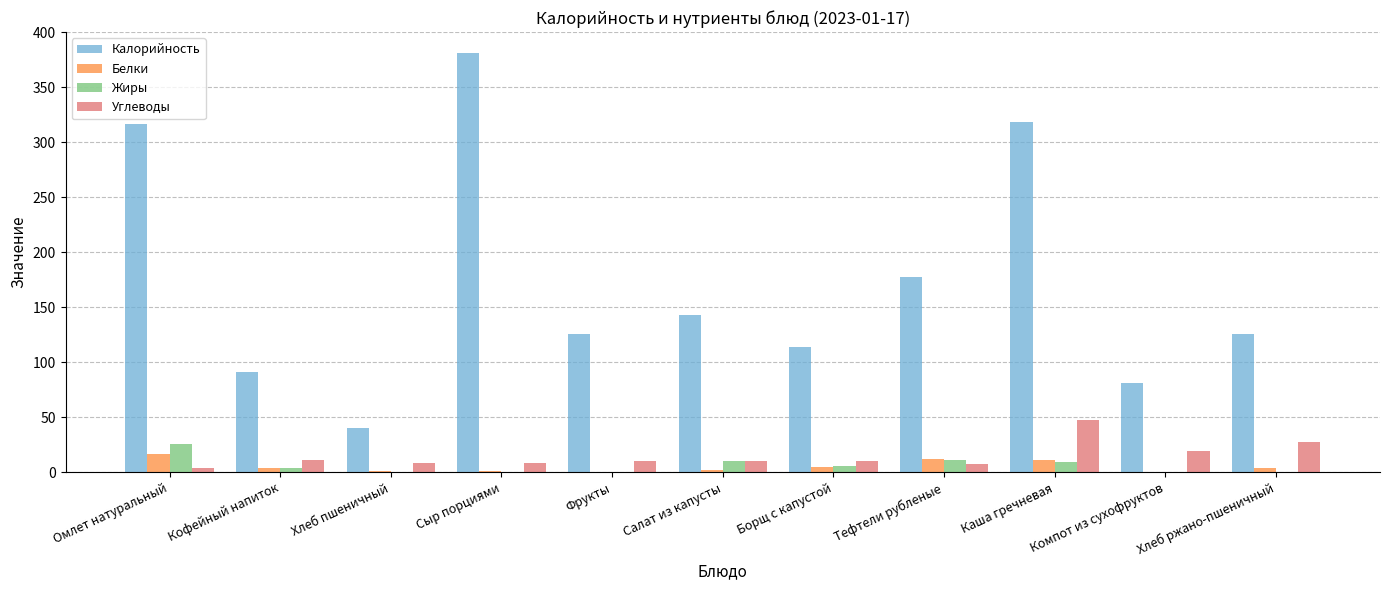

True or false: Углеводы has a value of 11.2 at Кофейный напиток.

True